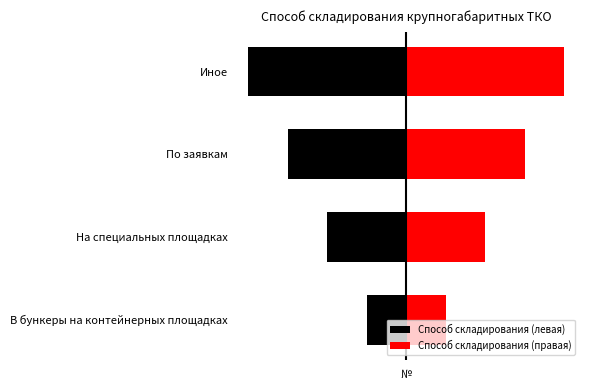

What is the highest value of the Способ складирования (левая) series?

-1